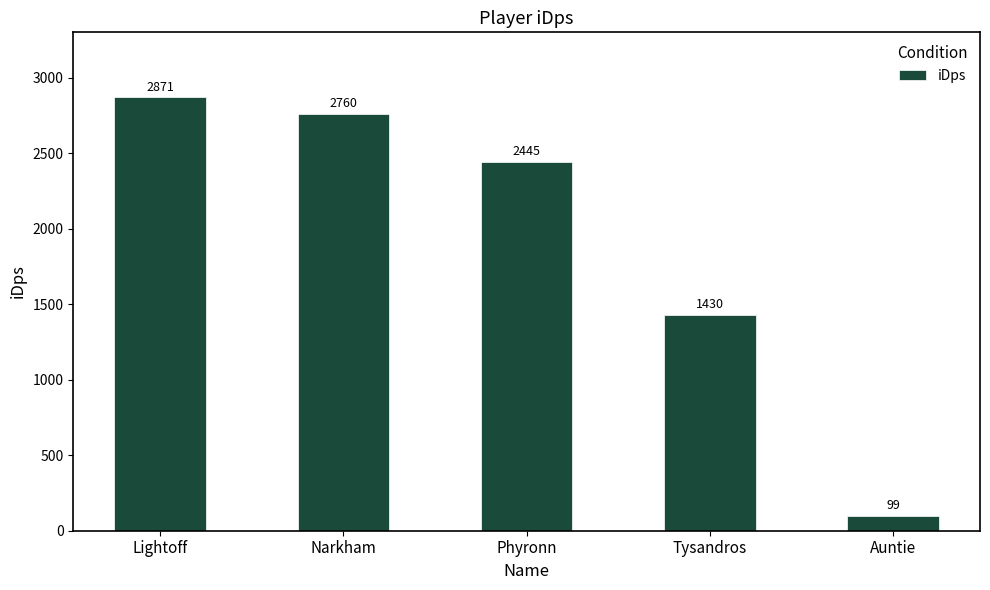

Which category has the lowest value across all series?

Auntie